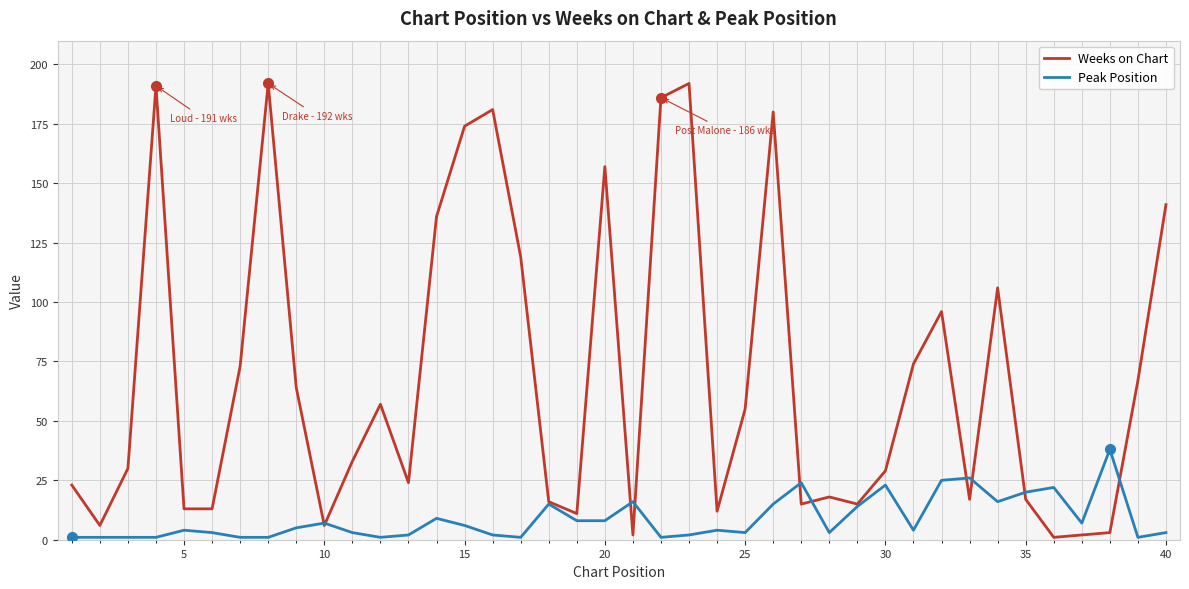

List the series in order of their overall mean, highest first.

Weeks on Chart, Peak Position